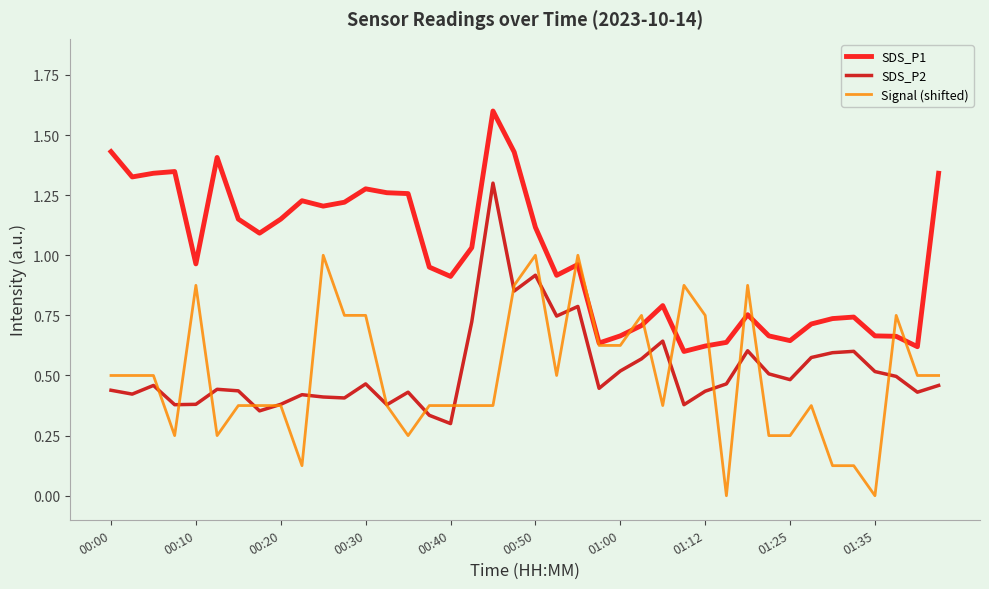

List the series in order of their peak value, highest first.

SDS_P1, SDS_P2, Signal (shifted)